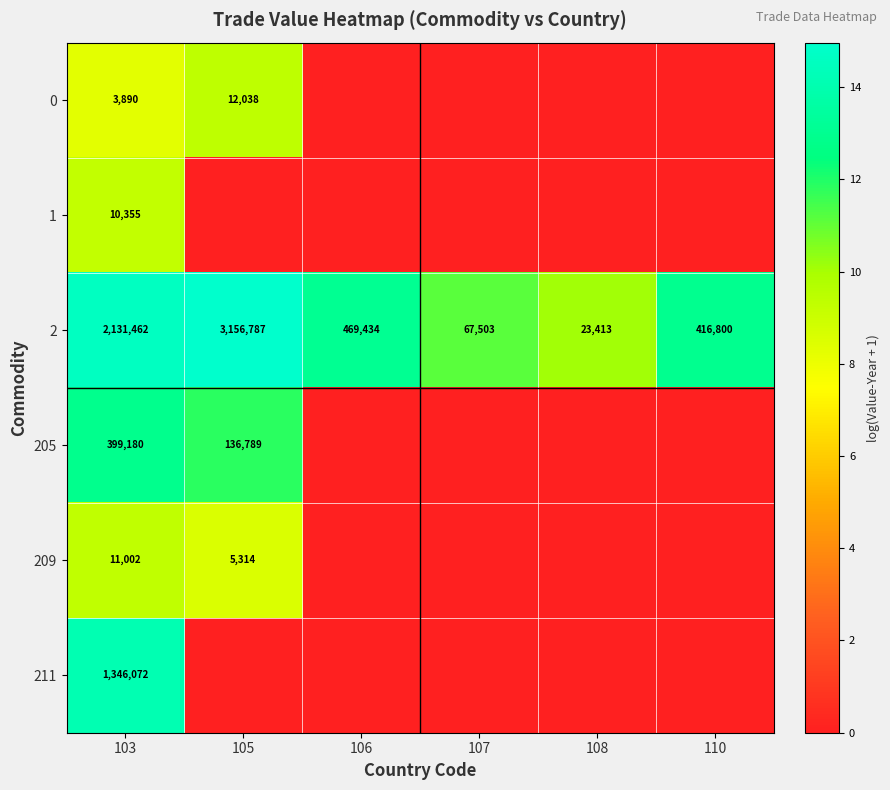

What is the sum of all 2 values?

6265399